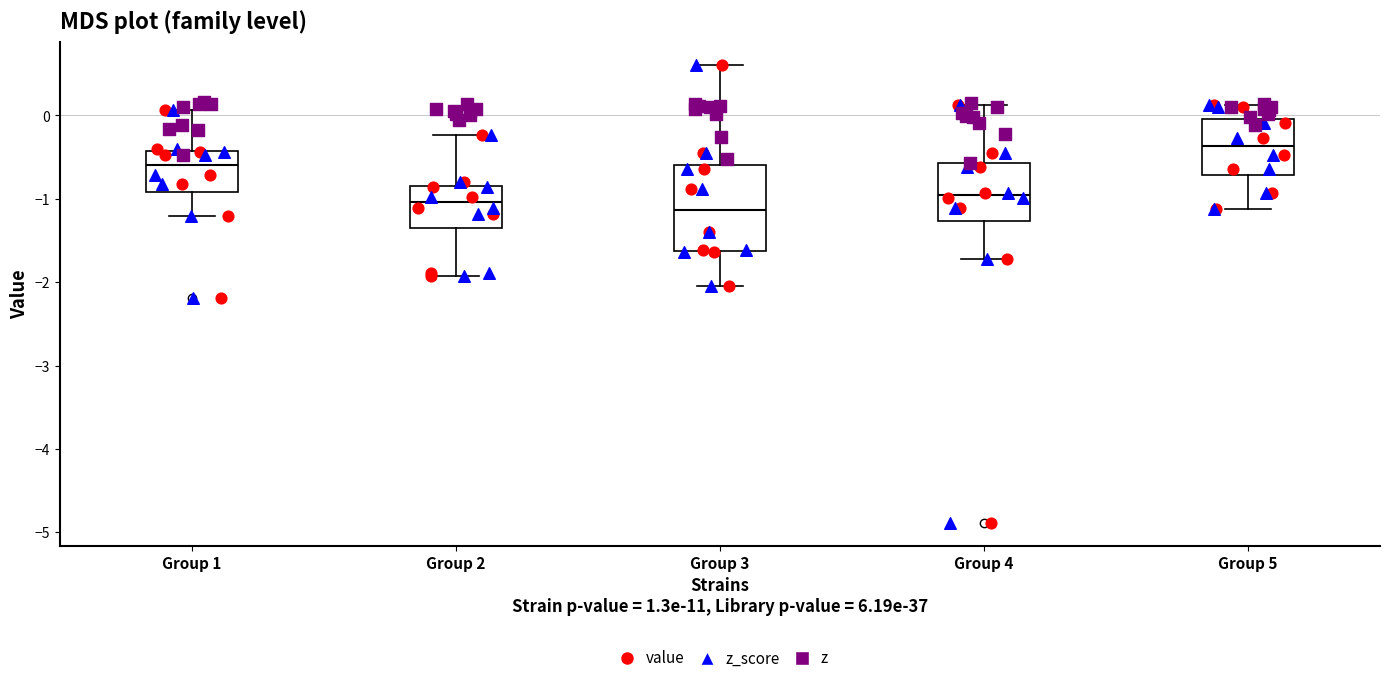

Reading left to right, read every box against the y-axis: the position of its median line, the range the box covers, and the ends of its whiskers. The values are not printed on the chart, so give them approximately, as read against the axis.

Group 1: median -0.6, box -0.9 to -0.4, whiskers -1.2 to 0.1
Group 2: median -1.0, box -1.4 to -0.8, whiskers -1.9 to -0.2
Group 3: median -1.1, box -1.6 to -0.6, whiskers -2.1 to 0.6
Group 4: median -1.0, box -1.3 to -0.6, whiskers -1.7 to 0.1
Group 5: median -0.4, box -0.7 to 0.0, whiskers -1.1 to 0.1